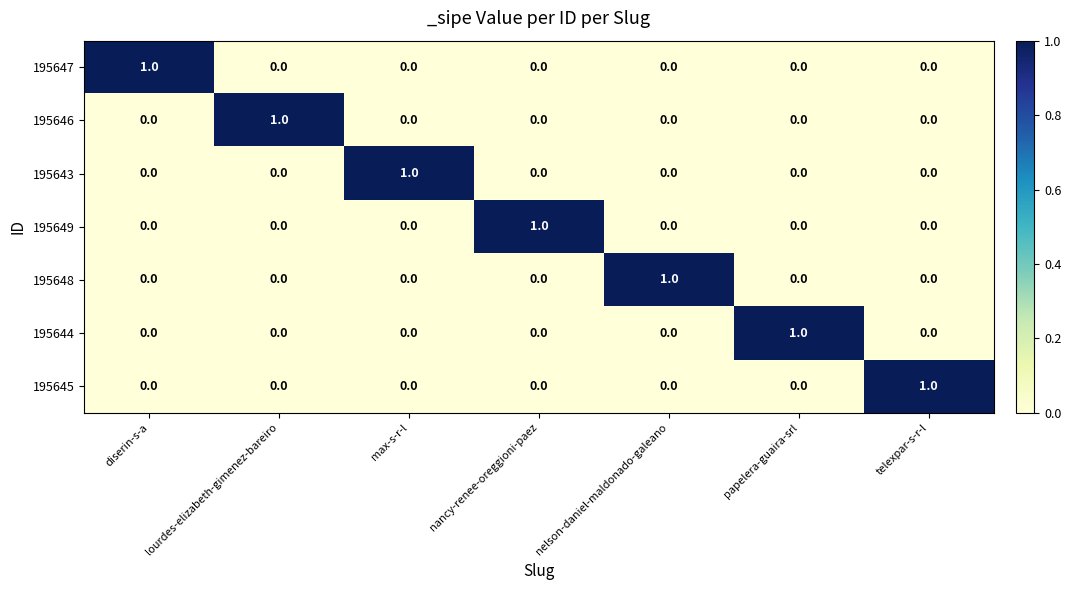

The 195644 series shows 1 at papelera-guaira-srl. True or false?

True